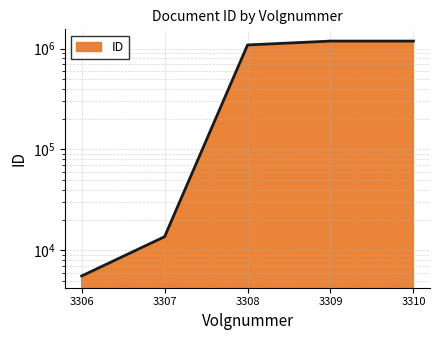

At which category does the chart reach its minimum across all series?

3306